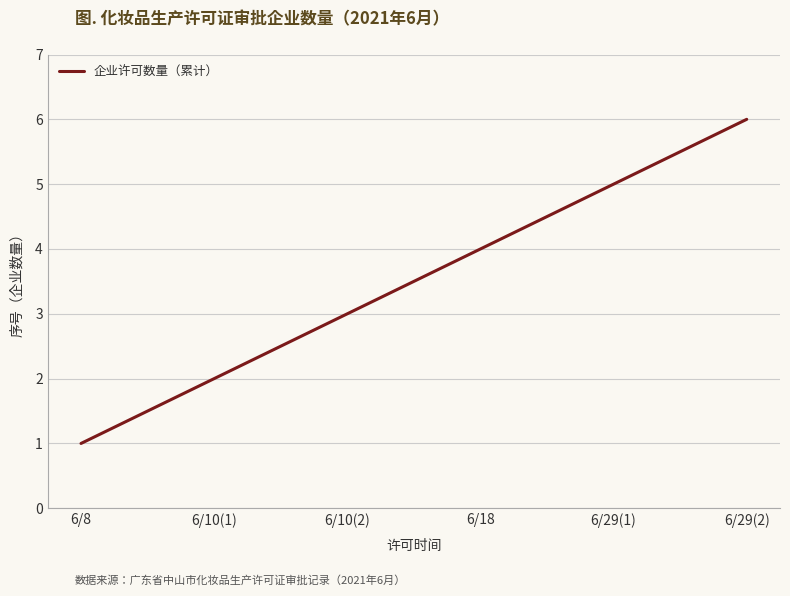

What is the average value?

4